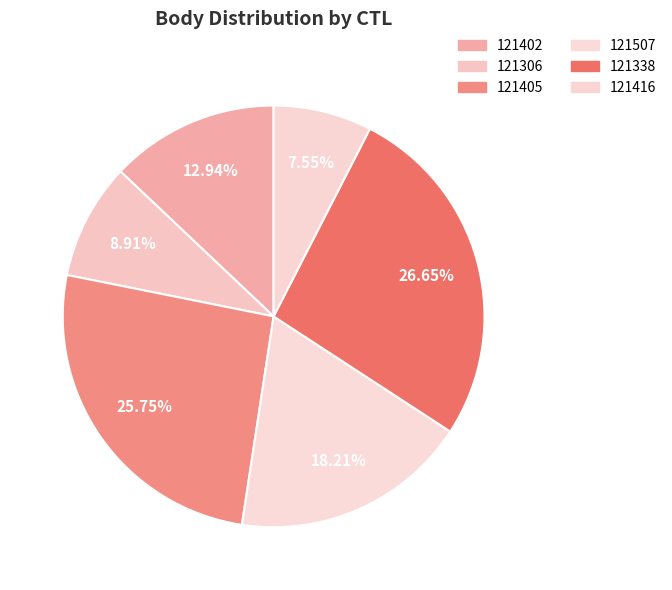

Is 121507 the majority of the pie?

No